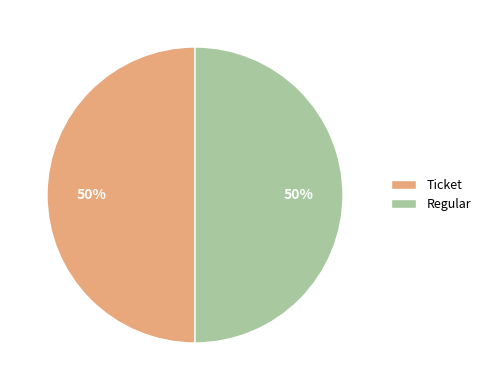

What percentage is the Regular slice, to the nearest percent?

50%